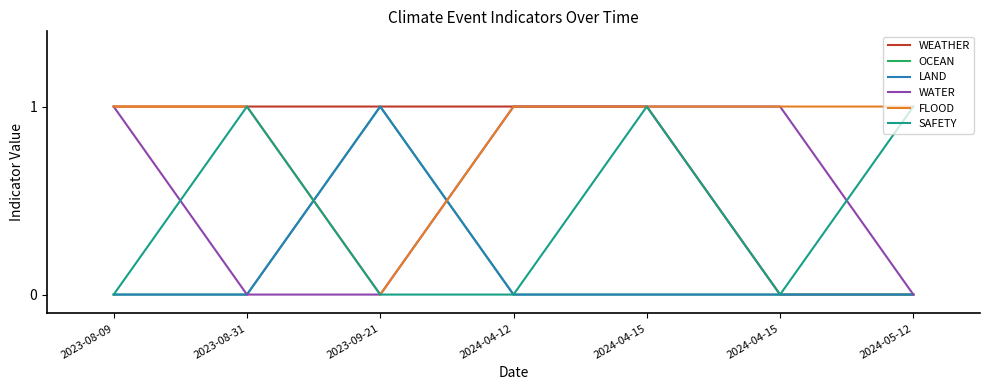

List the labels in order of SAFETY value, largest first.

2023-08-31, 2024-04-15, 2024-05-12, 2023-08-09, 2023-09-21, 2024-04-12, 2024-04-15